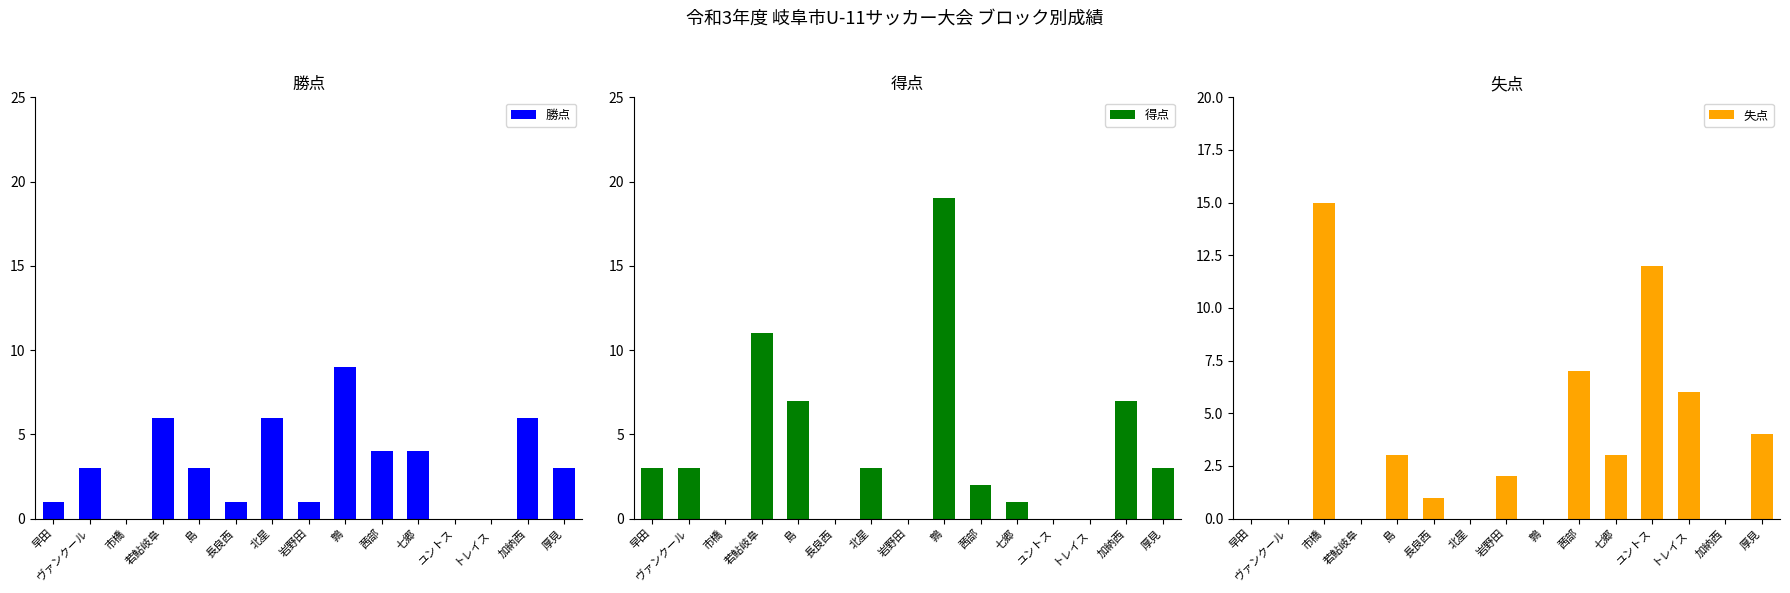

What is the sum of the 失点 values at ヴァンクール and 島?

3